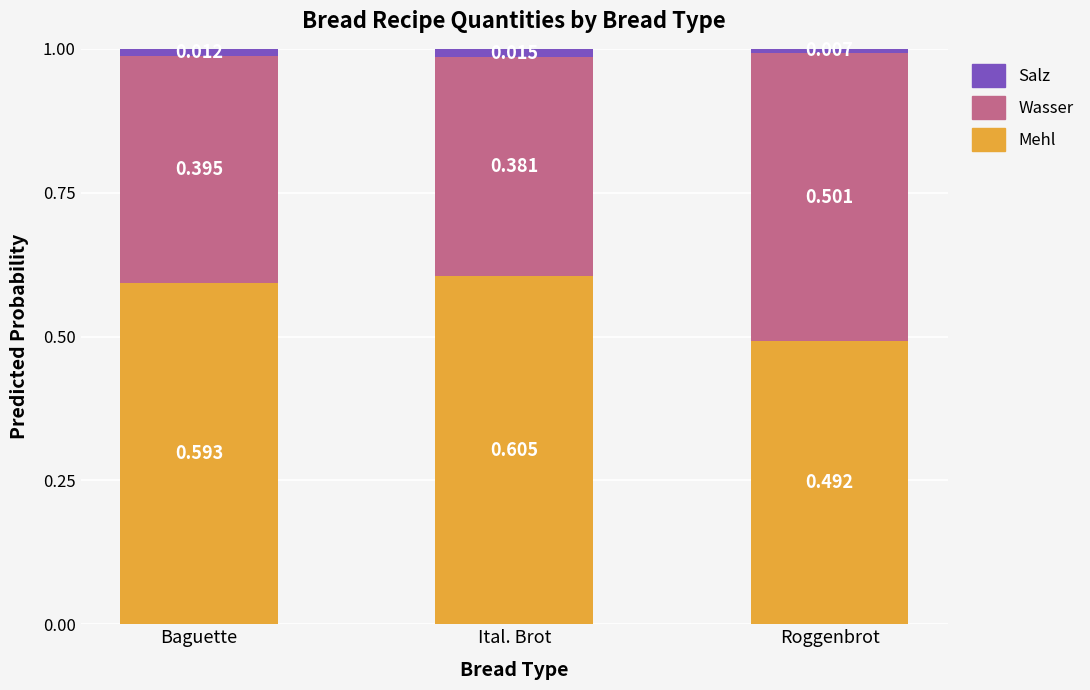

Which category has the highest value in the Mehl series?

Ital. Brot